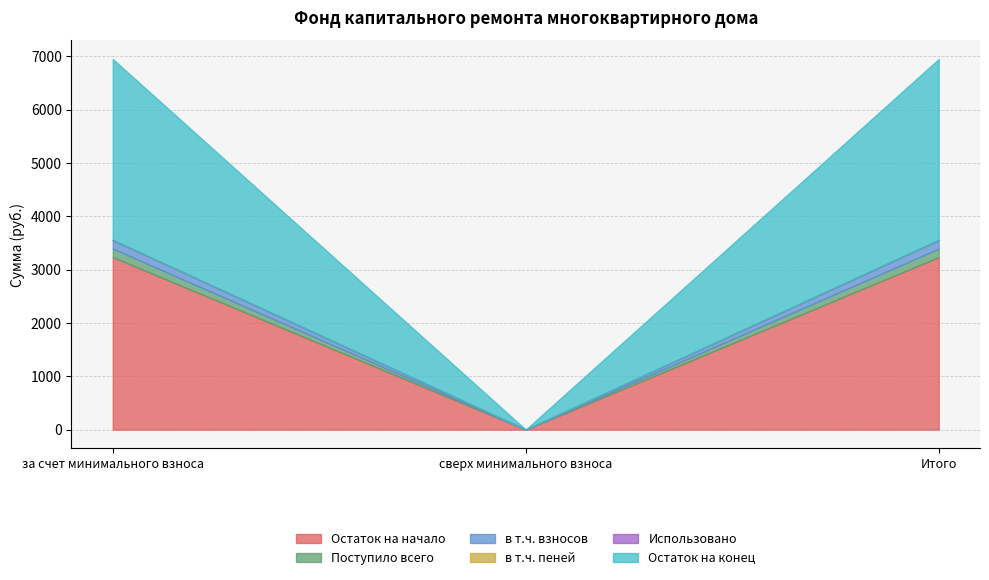

What is the sum of the Остаток на начало values at сверх минимального взноса and за счет минимального взноса?

3234.5